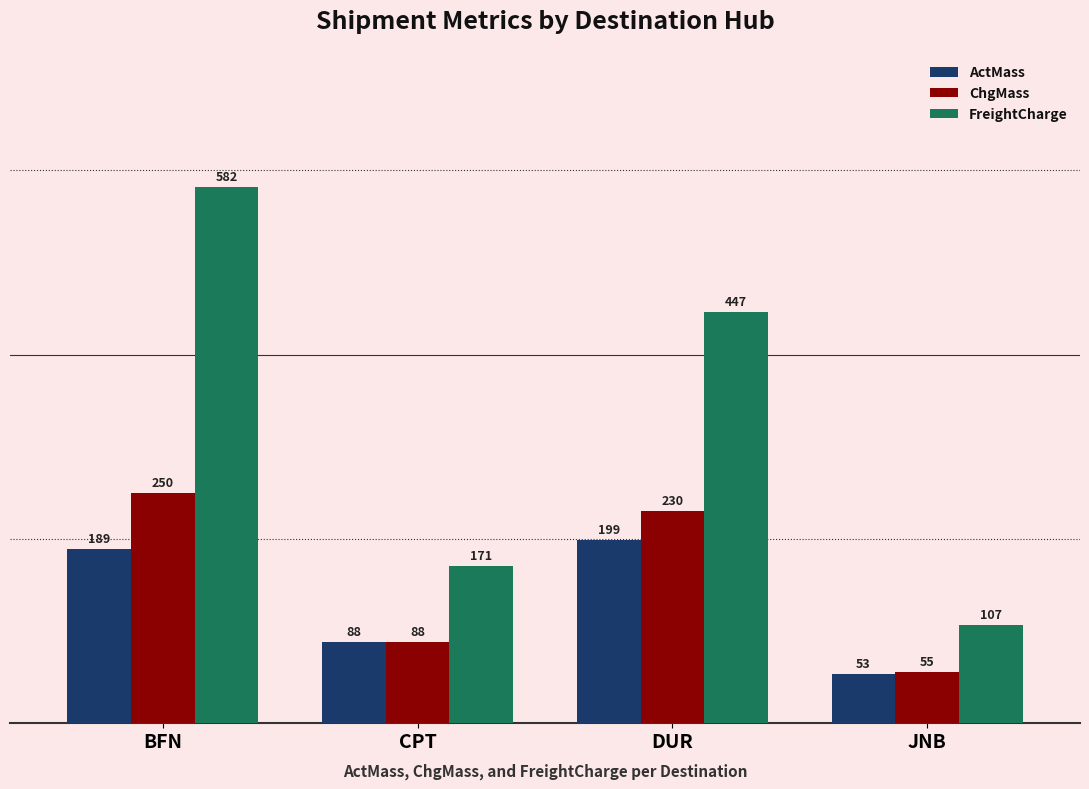

Which series has the largest total across all categories?

FreightCharge